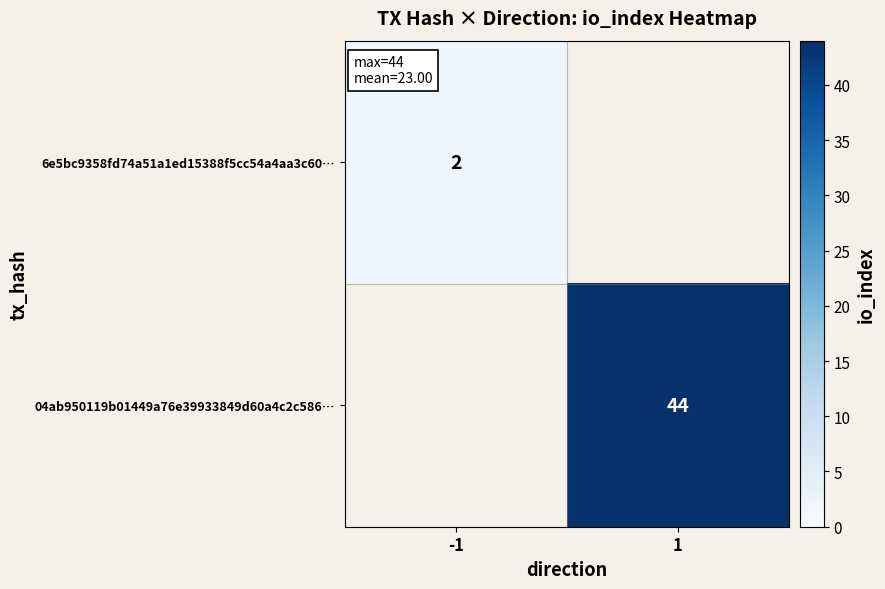

Is it true that 04ab950119b01449a76e39933849d60a4c2c586… equals 74 at 1?

False